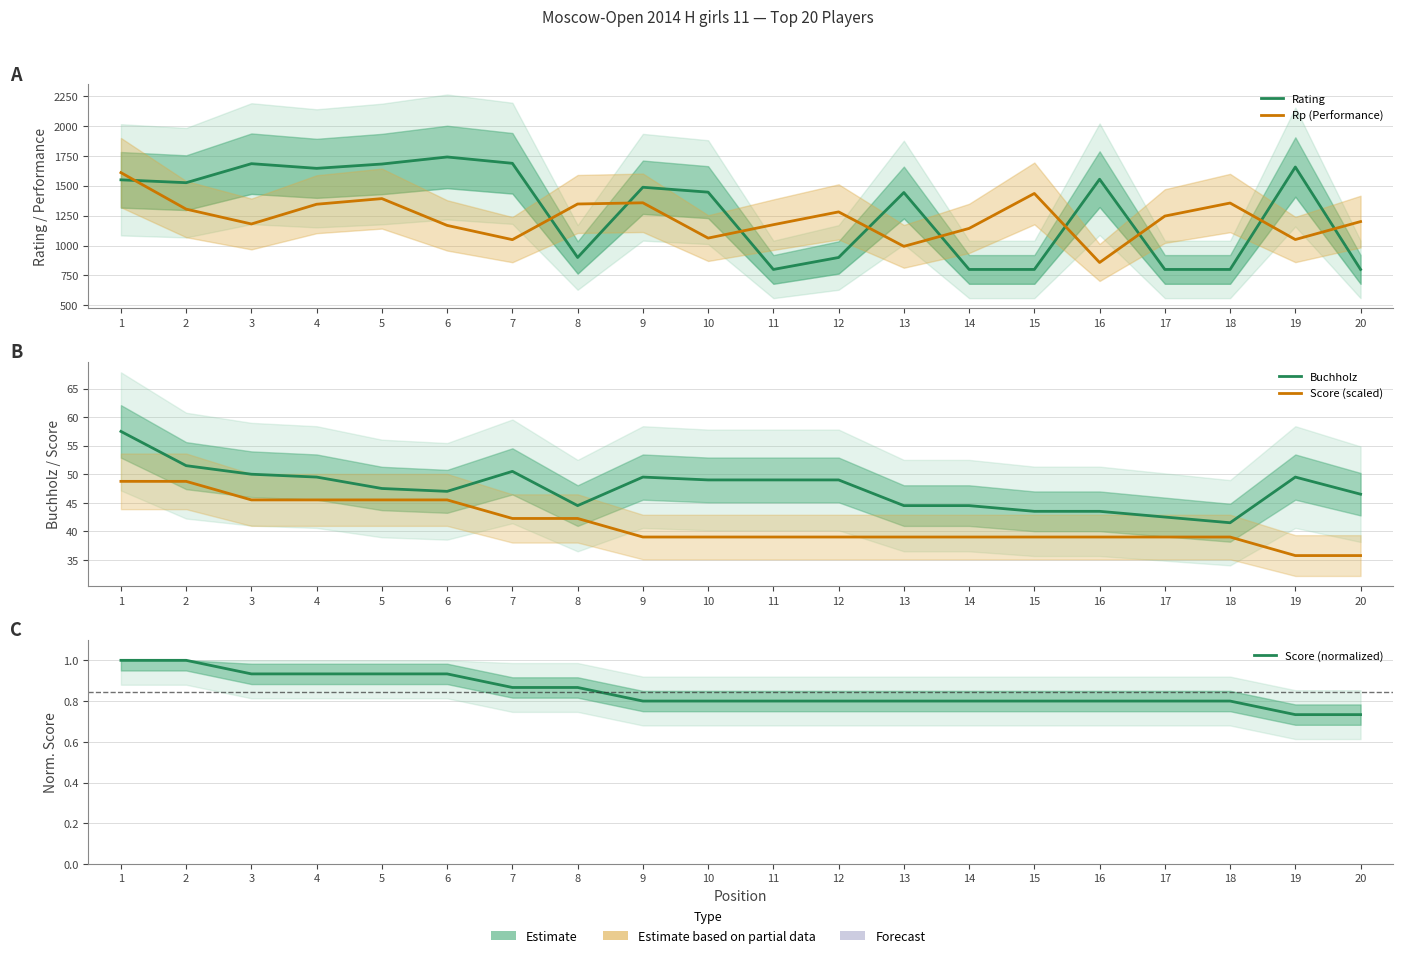

True or false: Rp (Performance) and Score (scaled) intersect in this chart.

False